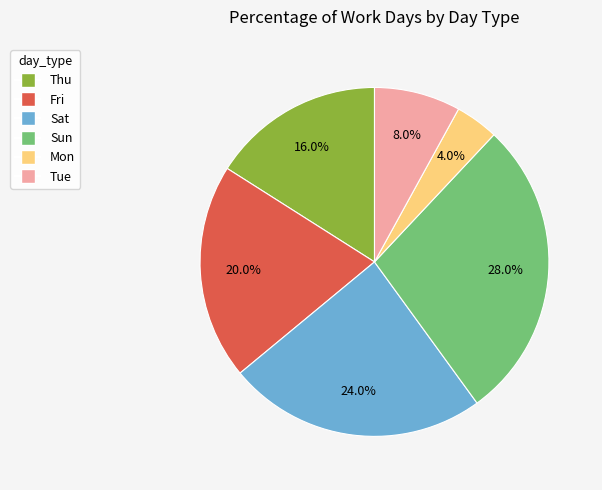

Does Sun account for over 50% of the chart?

No